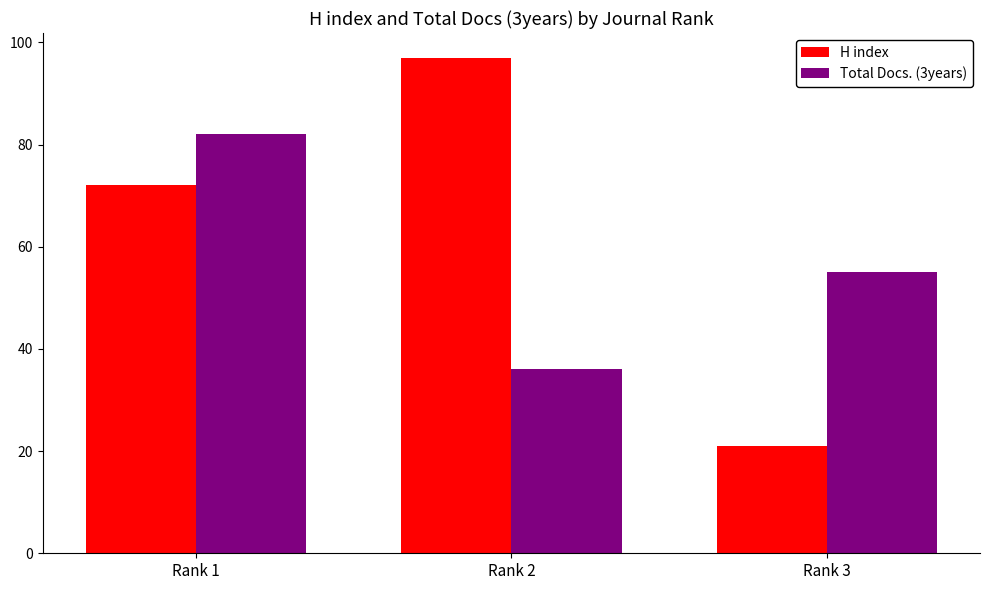

Count the number of categories in the chart.

3